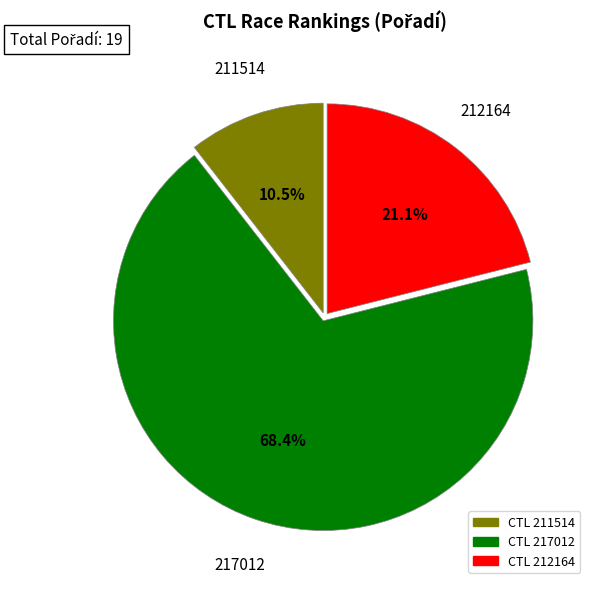

Is there a majority slice in this chart?

Yes